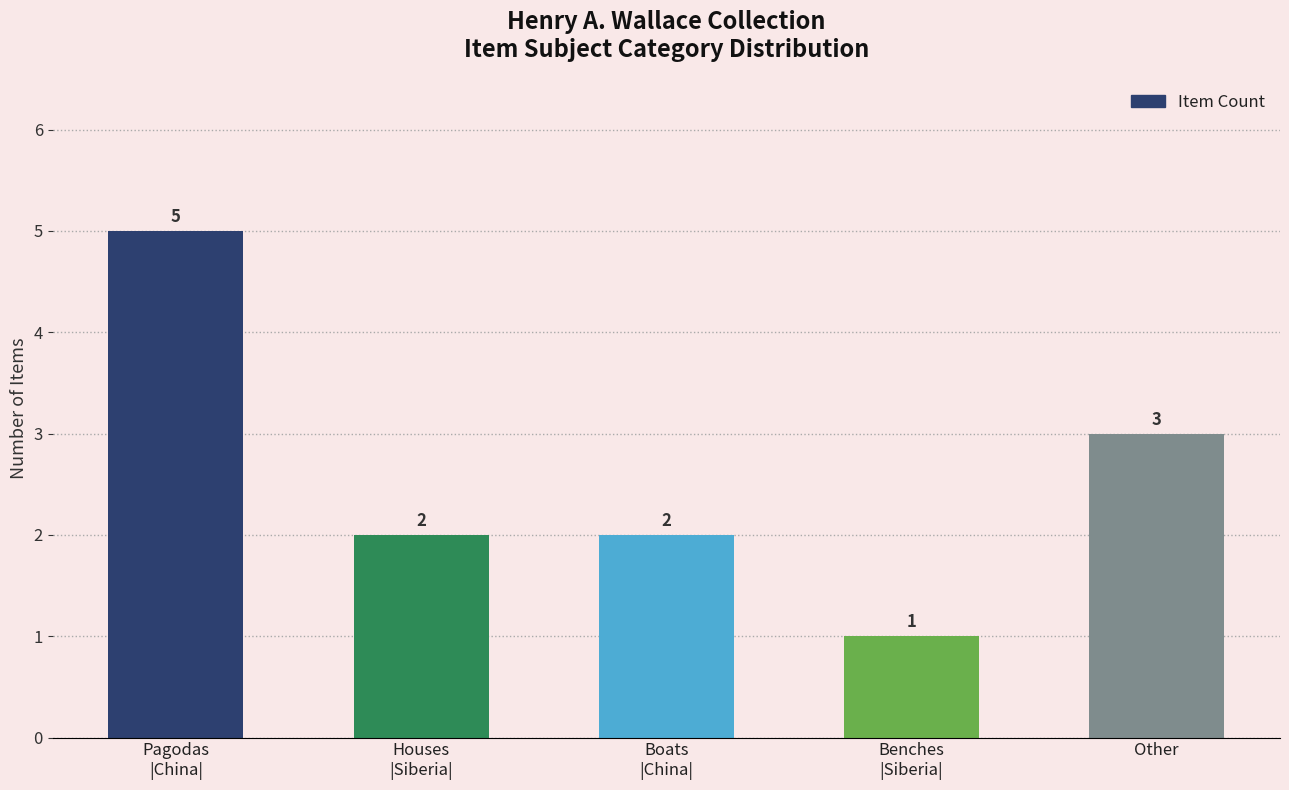

Reading left to right, what are all the values shown in this chart?

Pagodas
|China|=5	Houses
|Siberia|=2	Boats
|China|=2	Benches
|Siberia|=1	Other=3